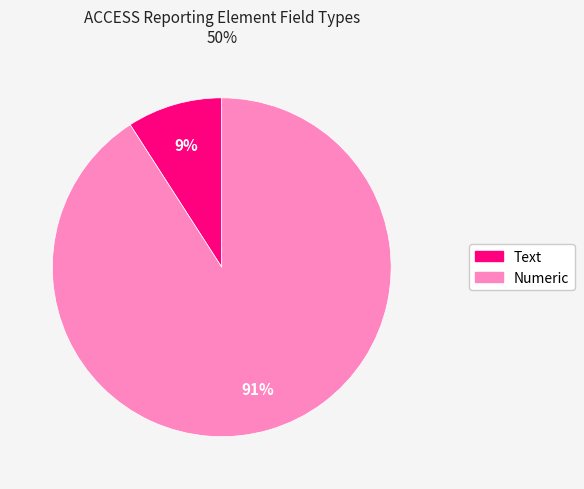

To the nearest percent, what is the difference between the largest and smallest slice percentages?

82%